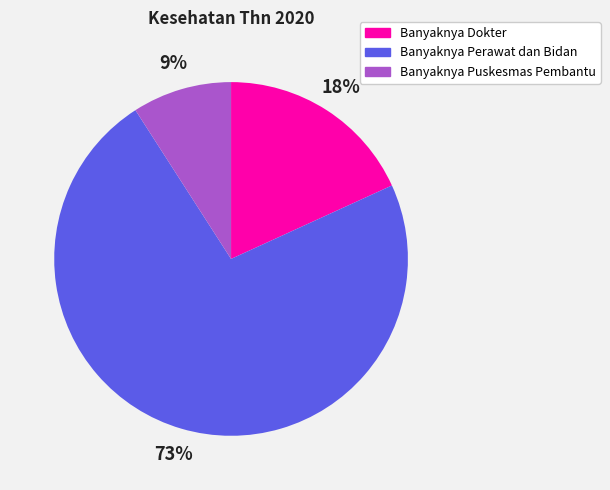

To the nearest percent, what is the average slice percentage?

33%